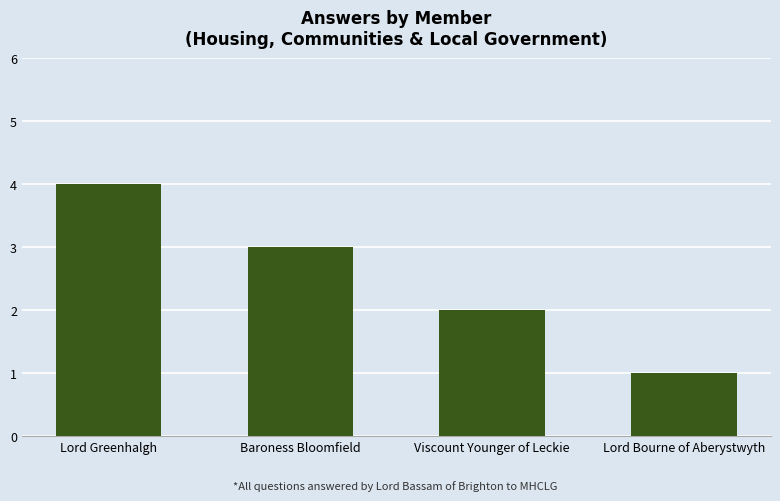

Reading right to left, transcribe all the data shown in this chart.

1	2	3	4